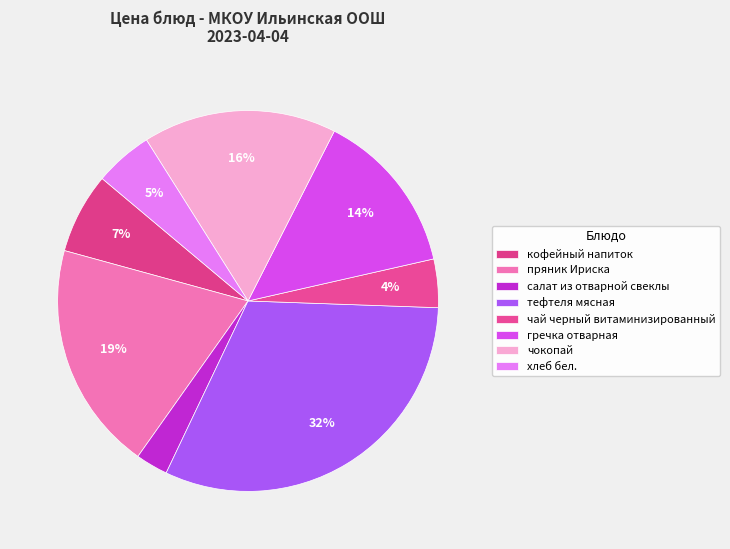

Is гречка отварная the majority of the pie?

No